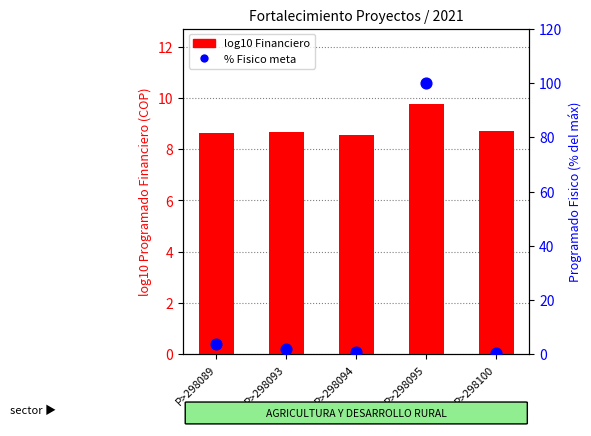

What is the total value across all series at P>298100?

9.3